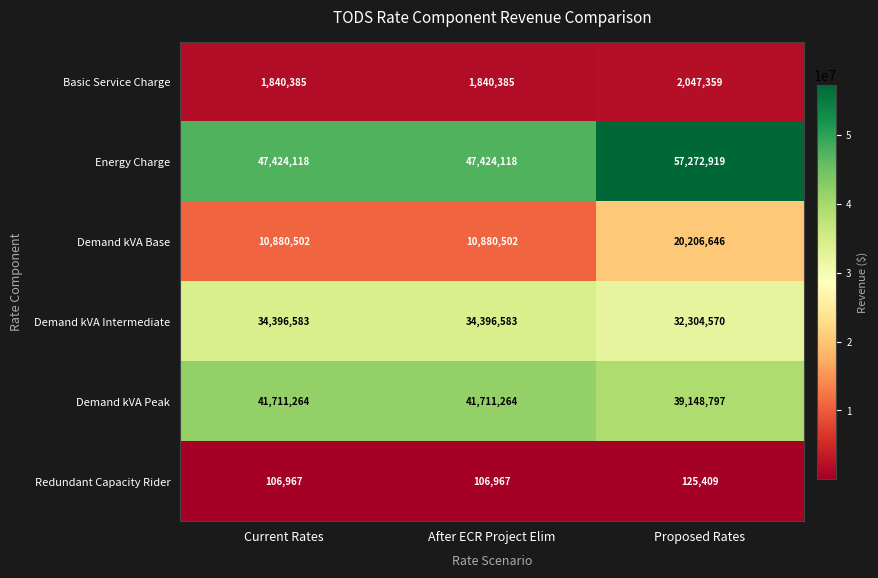

Which series has the largest range (max minus min)?

Energy Charge